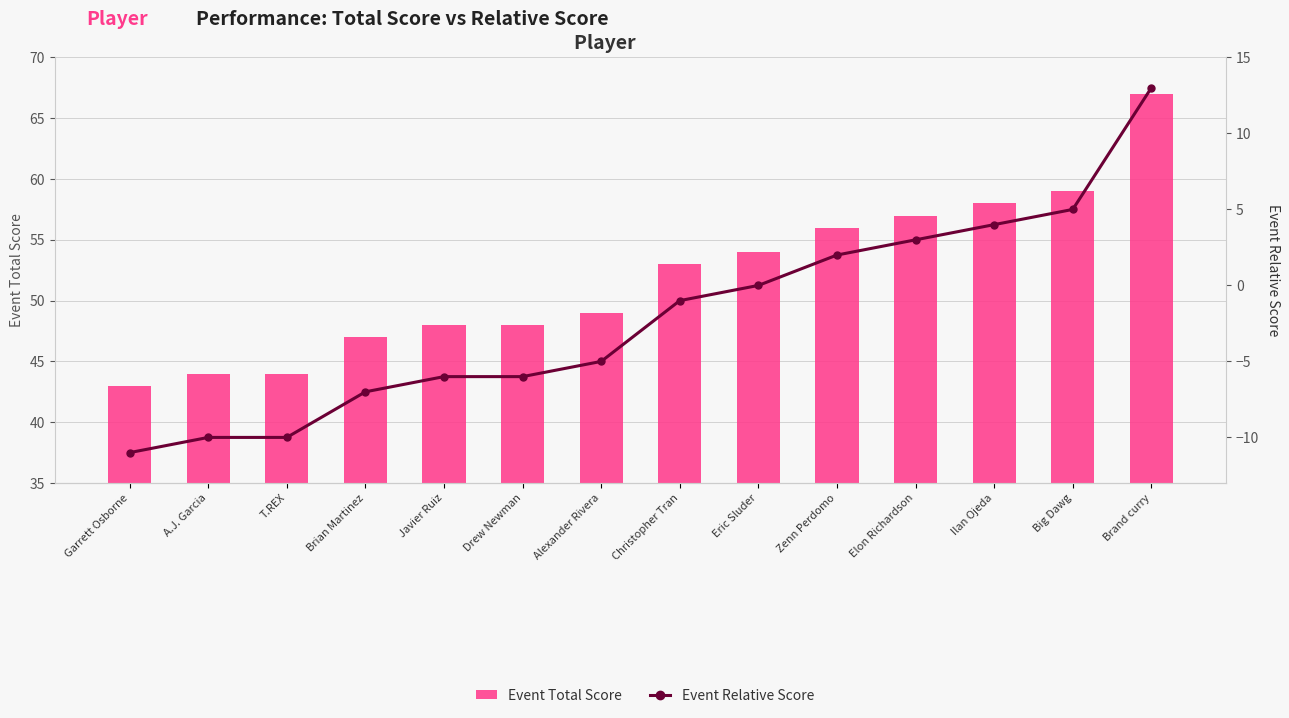

What is the total value across all series at Big Dawg?

64